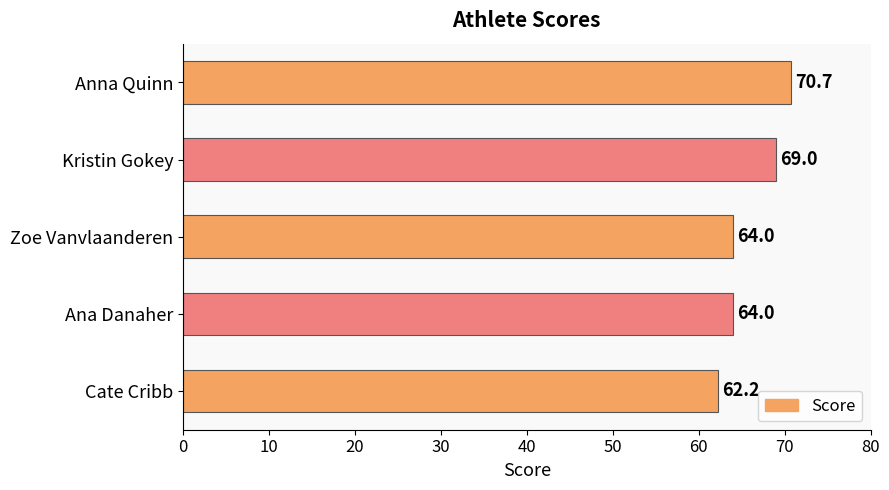

How many bars are there in total?

5